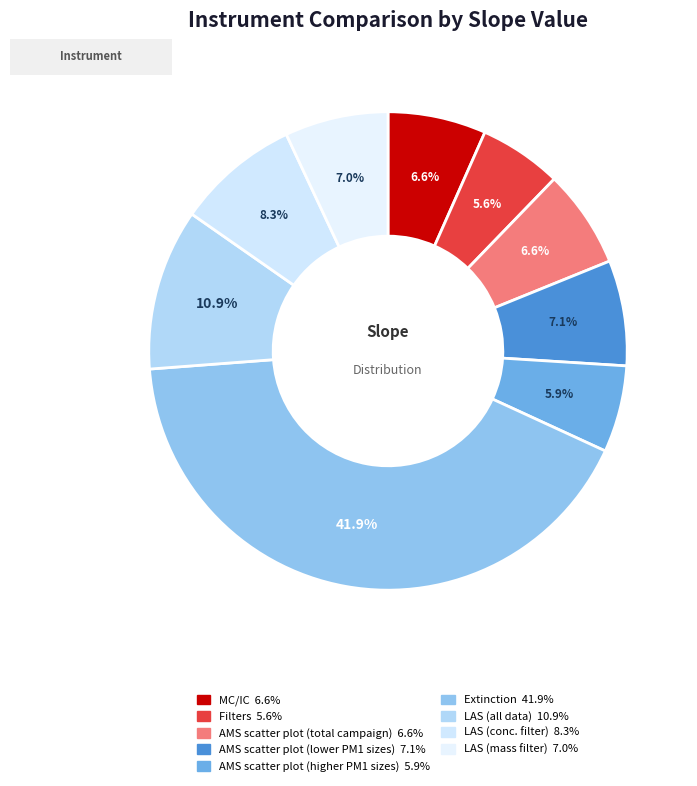

What percentage do LAS (all data) and LAS (mass filter) together represent?

17.9%